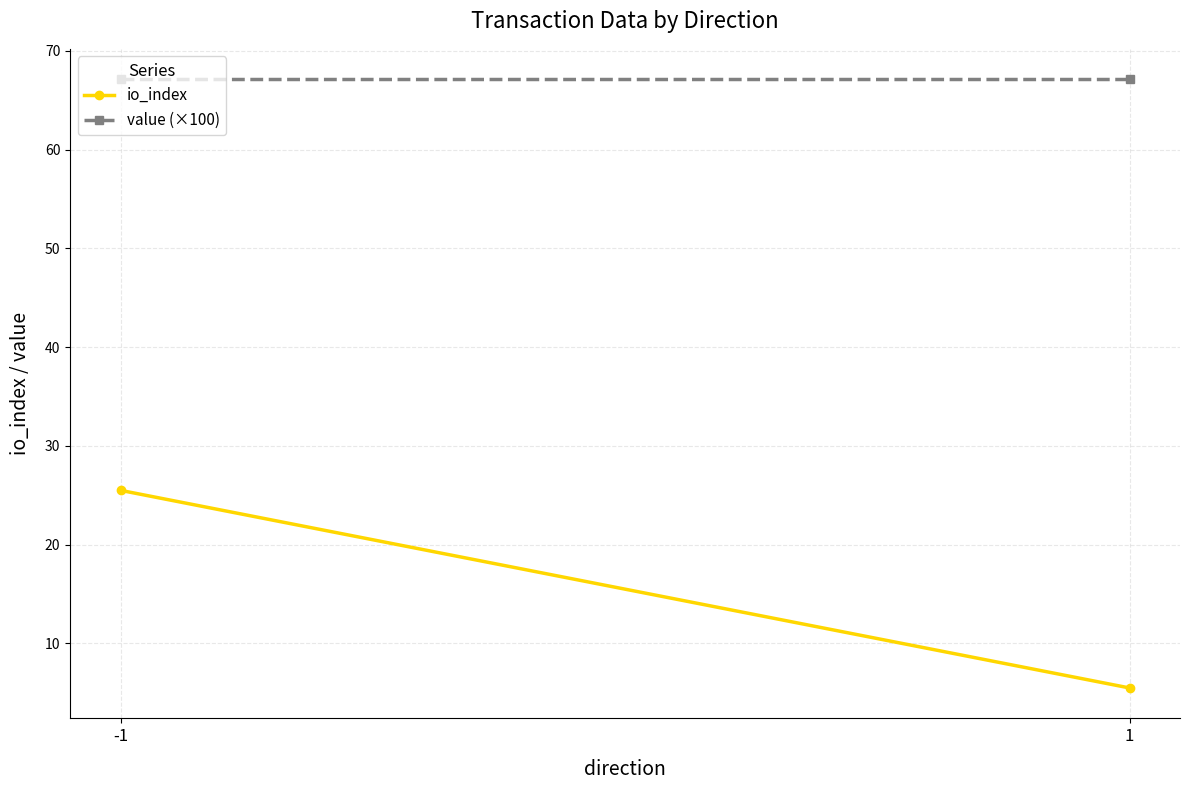

How many values in the io_index series exceed 25?

1